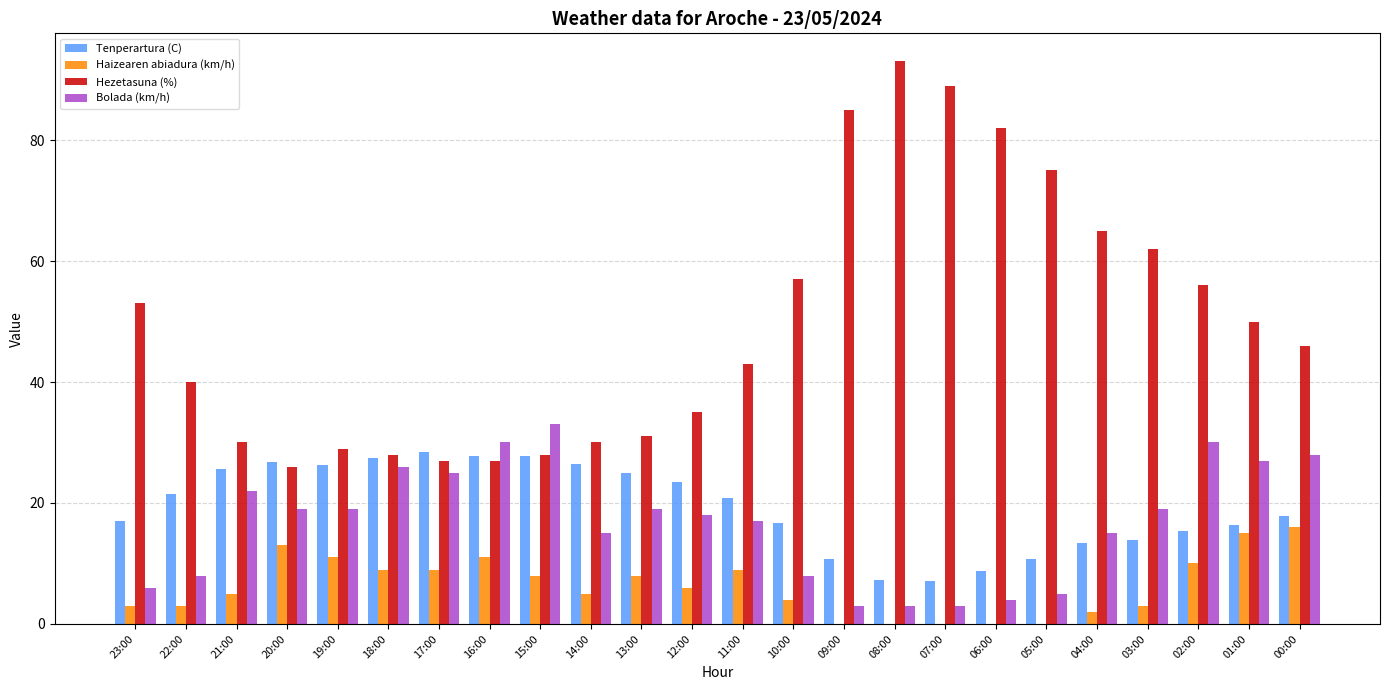

Is the value of Tenperartura (C) at 17:00 greater than the value of Bolada (km/h) at 17:00?

Yes